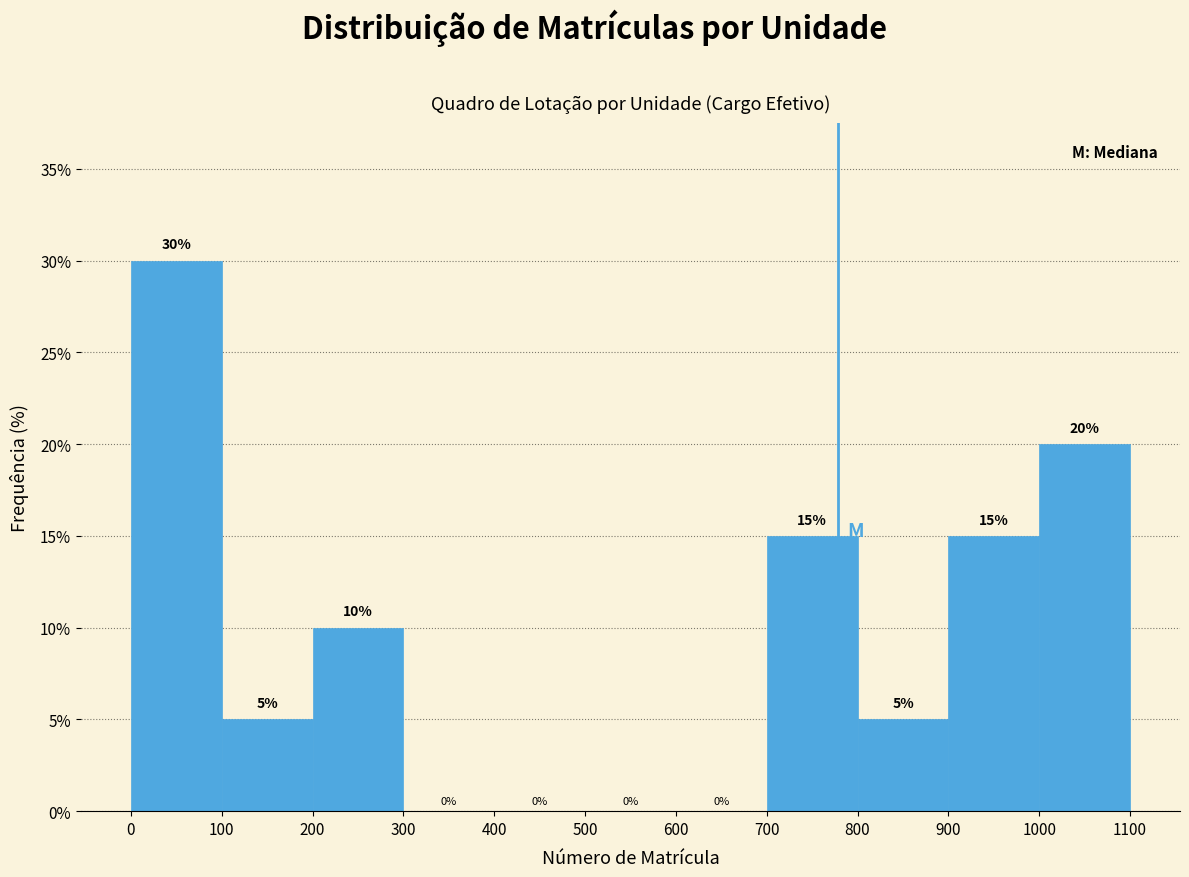

What is the height of the bar covering 0 to 100 on the x-axis?

30